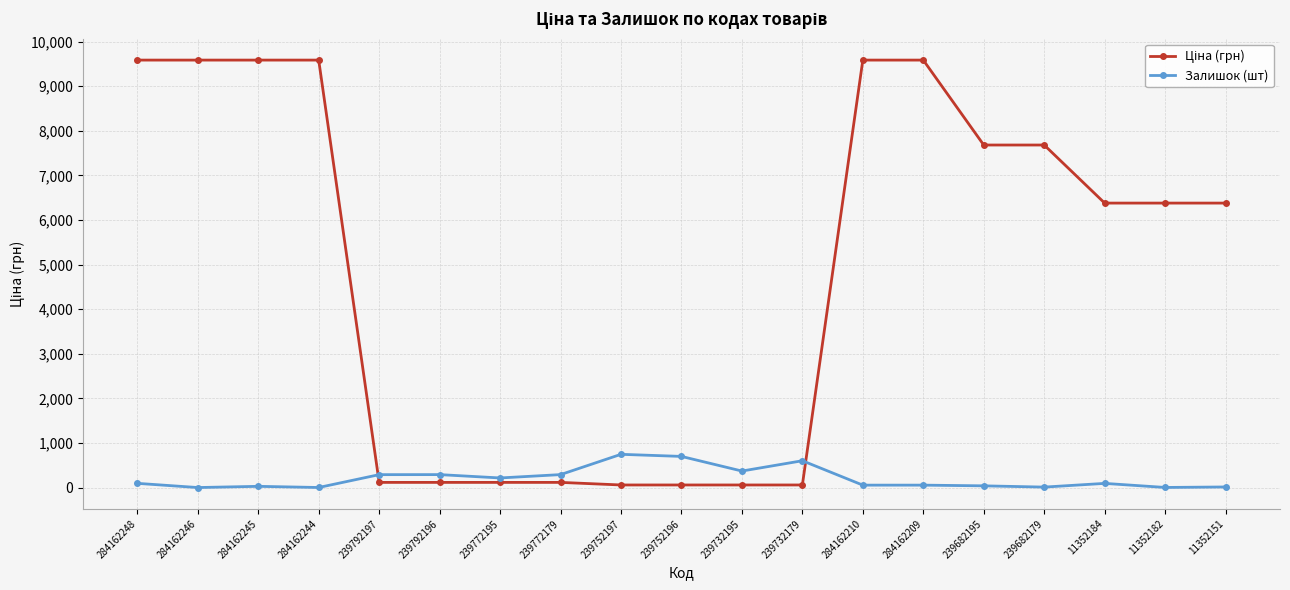

The Залишок (шт) series shows 0.0 at 284162246. True or false?

True